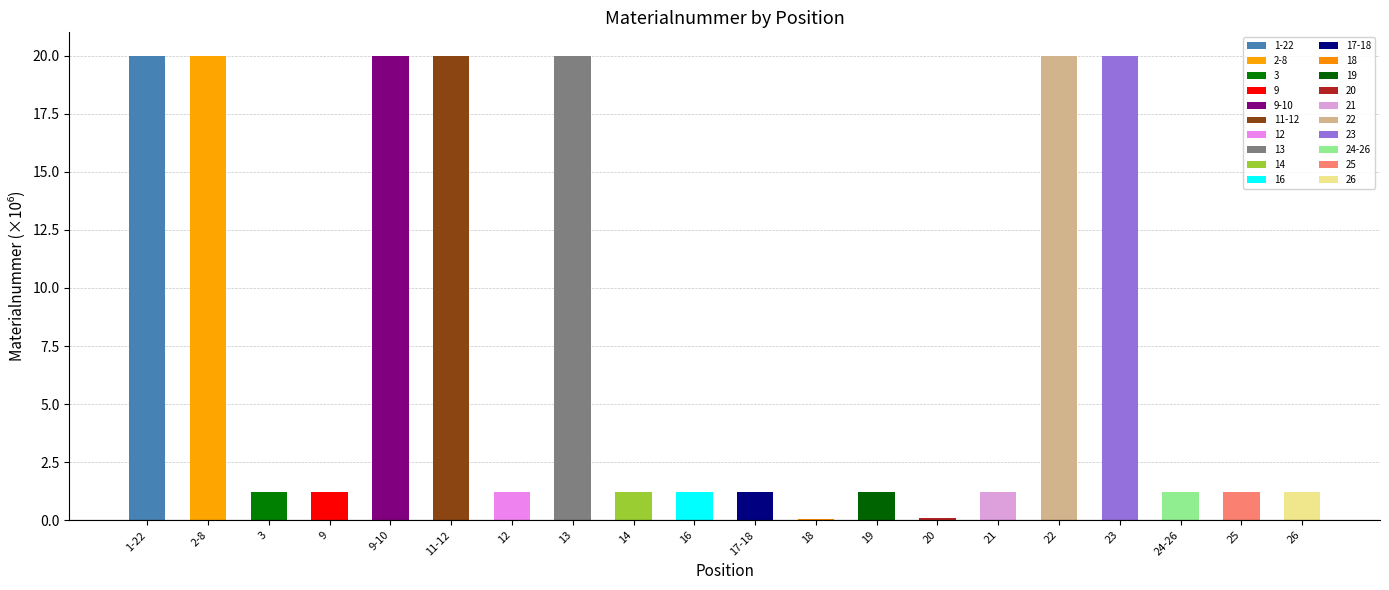

Which has a higher value, 20 or 17-18?

17-18